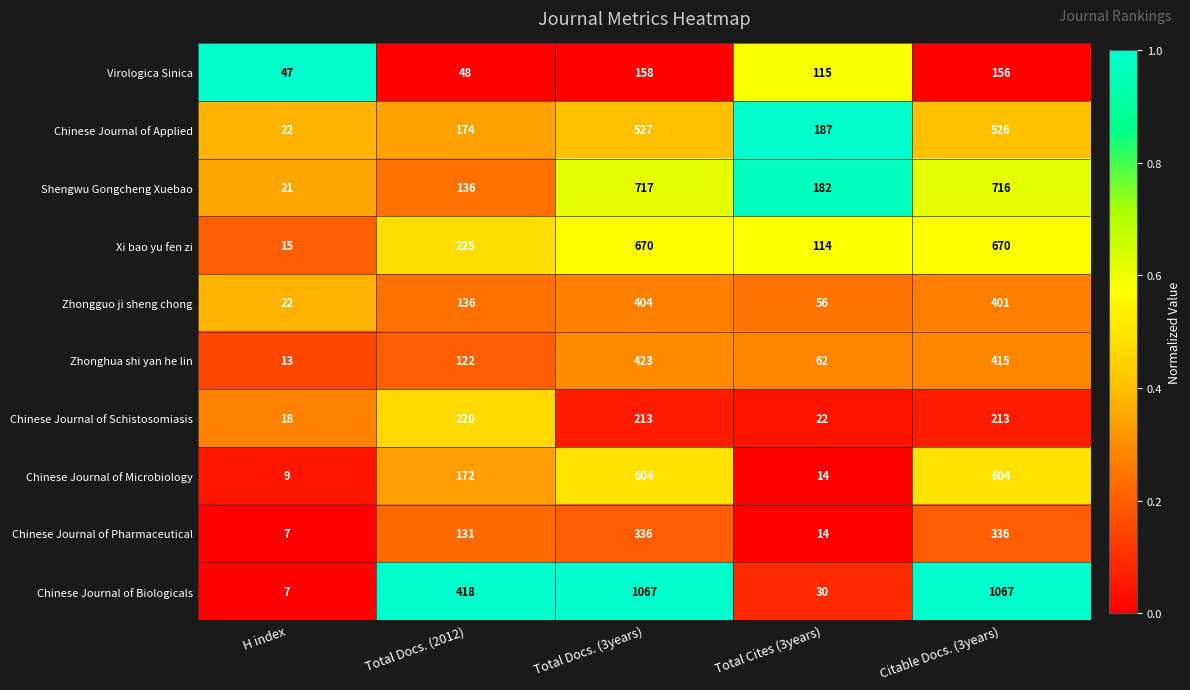

What is the maximum value shown in the chart?

1067